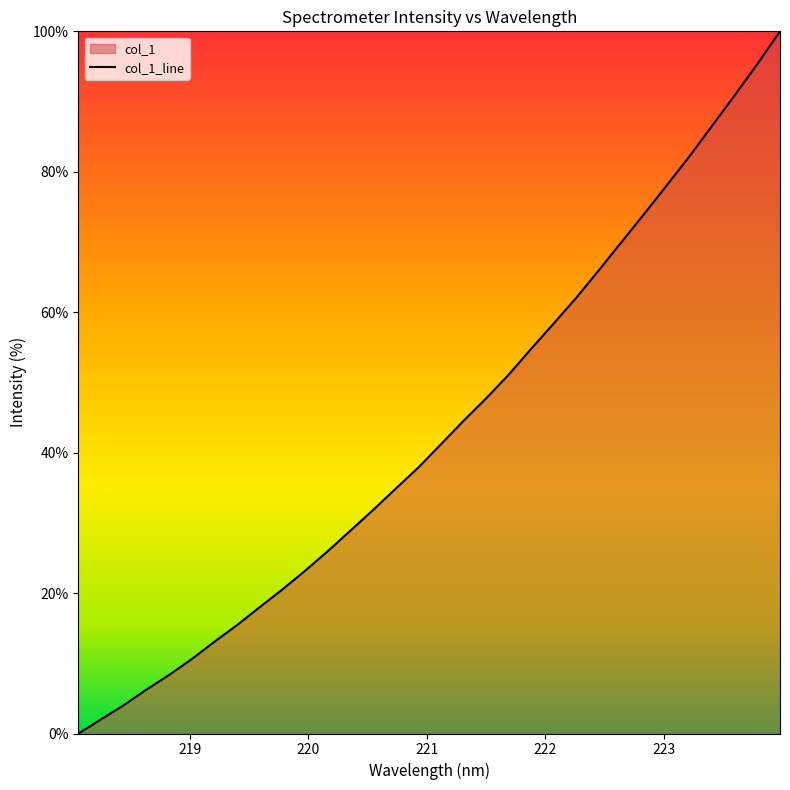

What is the label of the 15th point from the right?

221.3083